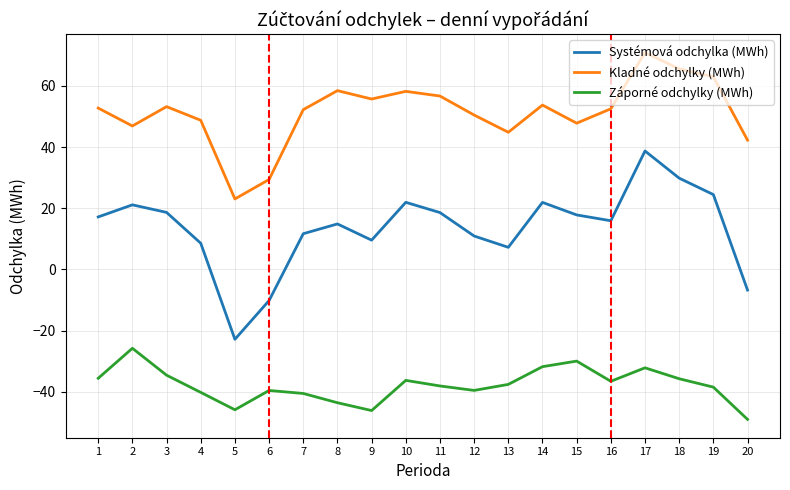

Which series changed the most between 10 and 12?

Systémová odchylka (MWh)